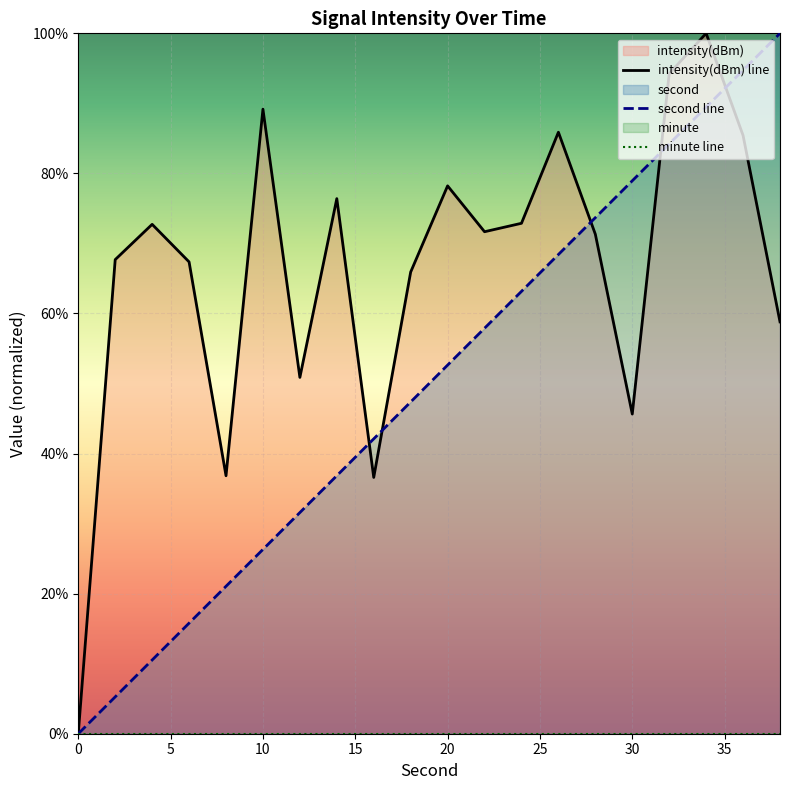

What are all the series names shown in the legend?

intensity(dBm) line, second line, minute line